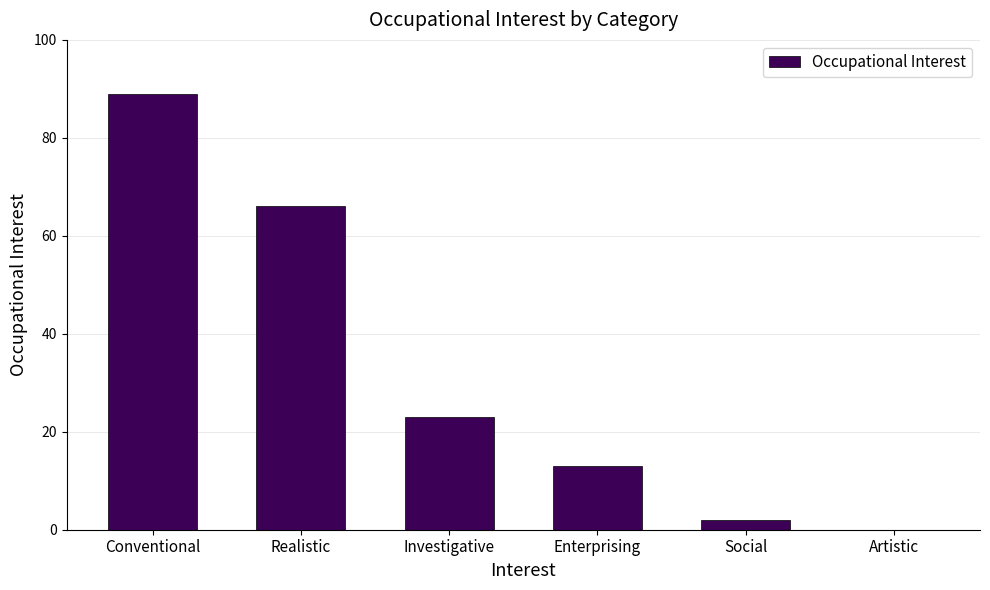

At which category does the chart reach its peak across all series?

Conventional